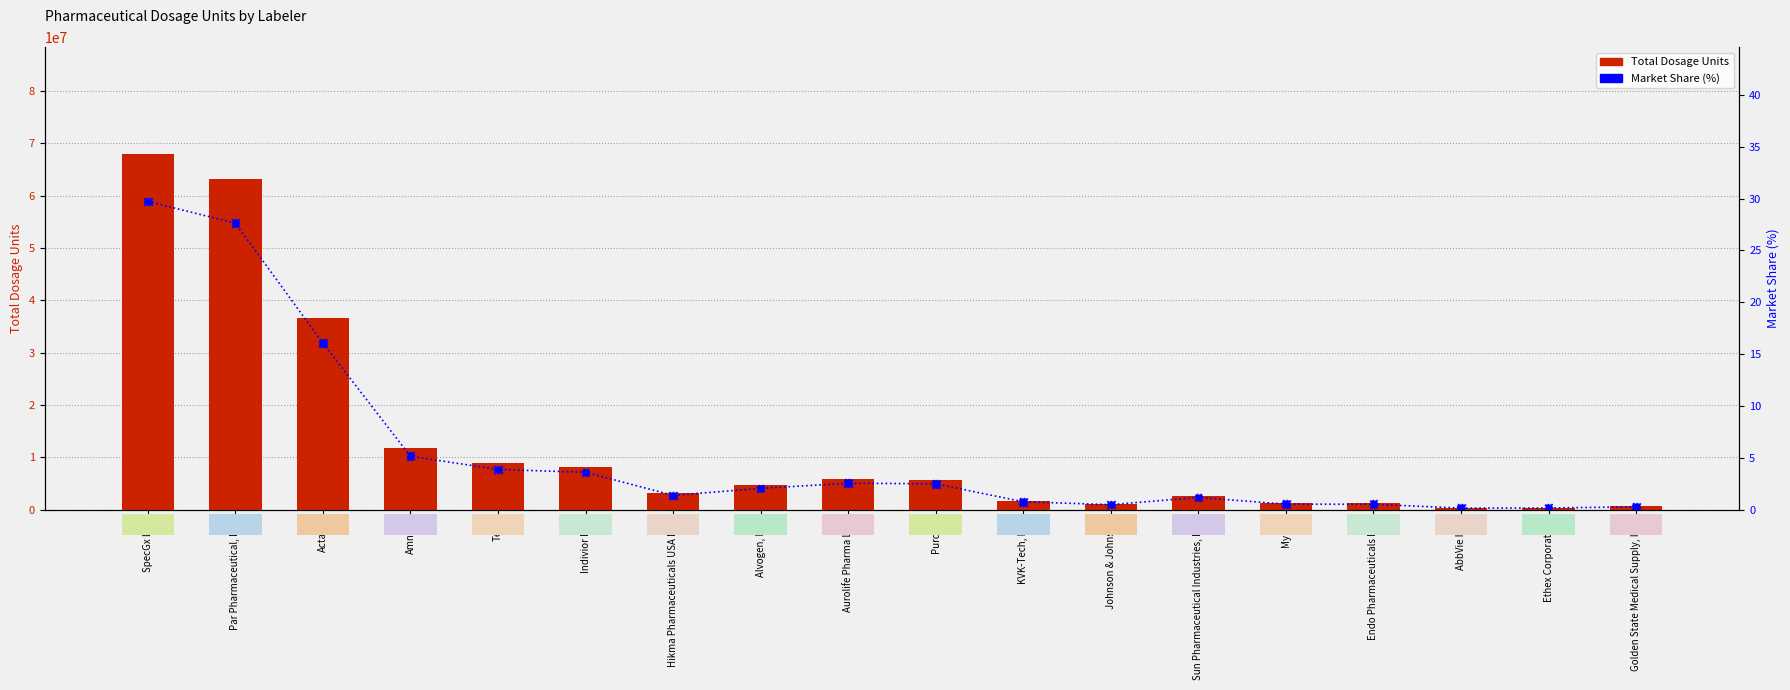

At how many categories does at least one series exceed 28775845?

3